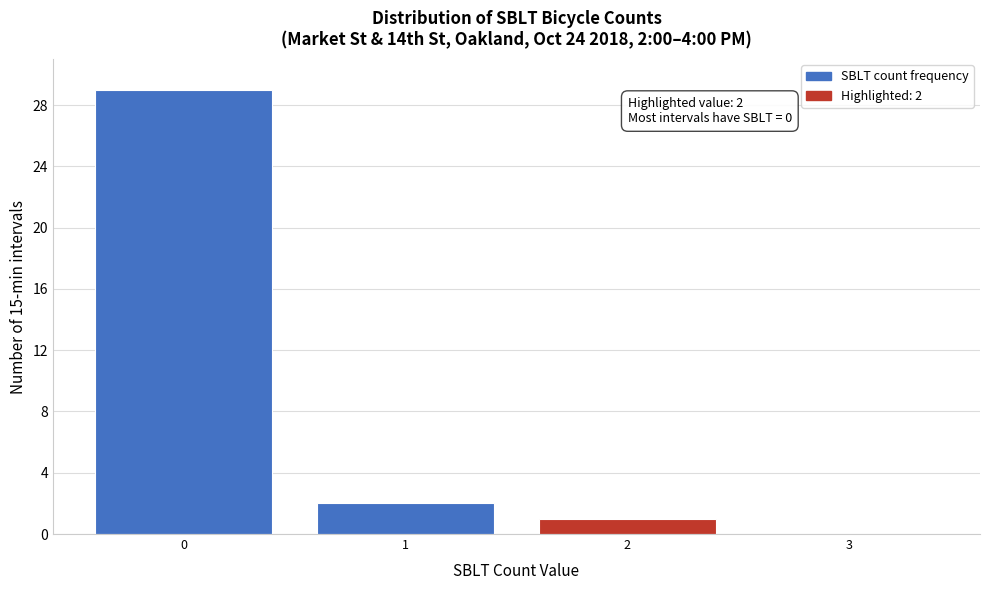

Reading left to right, transcribe all the data shown in this chart.

0=29	1=2	2=1	3=0